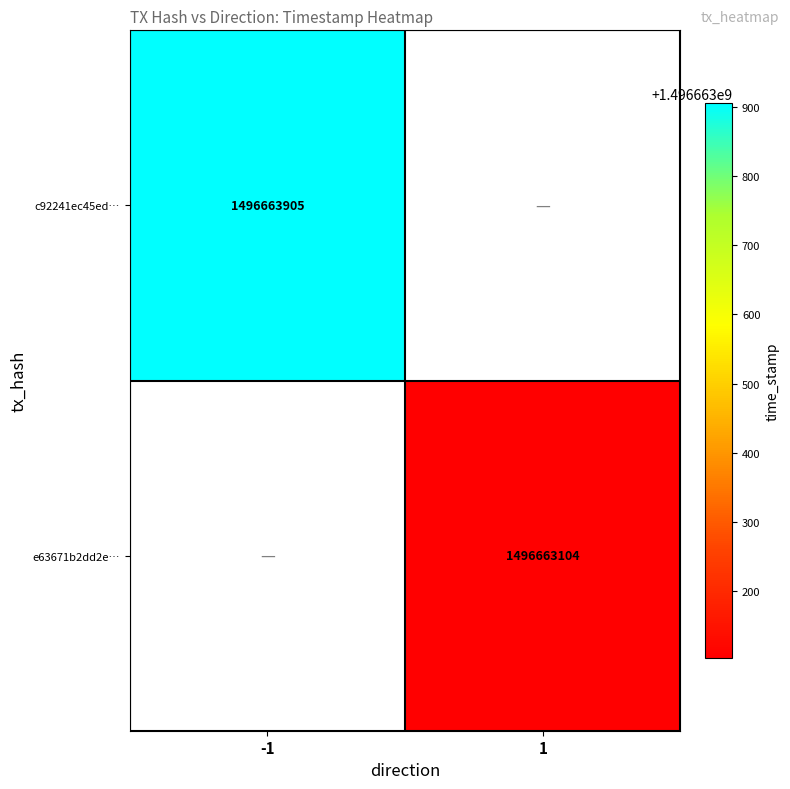

Which category has the highest value in the c92241ec45ed2d25a61d7d32307dbd437b3df77 series?

-1